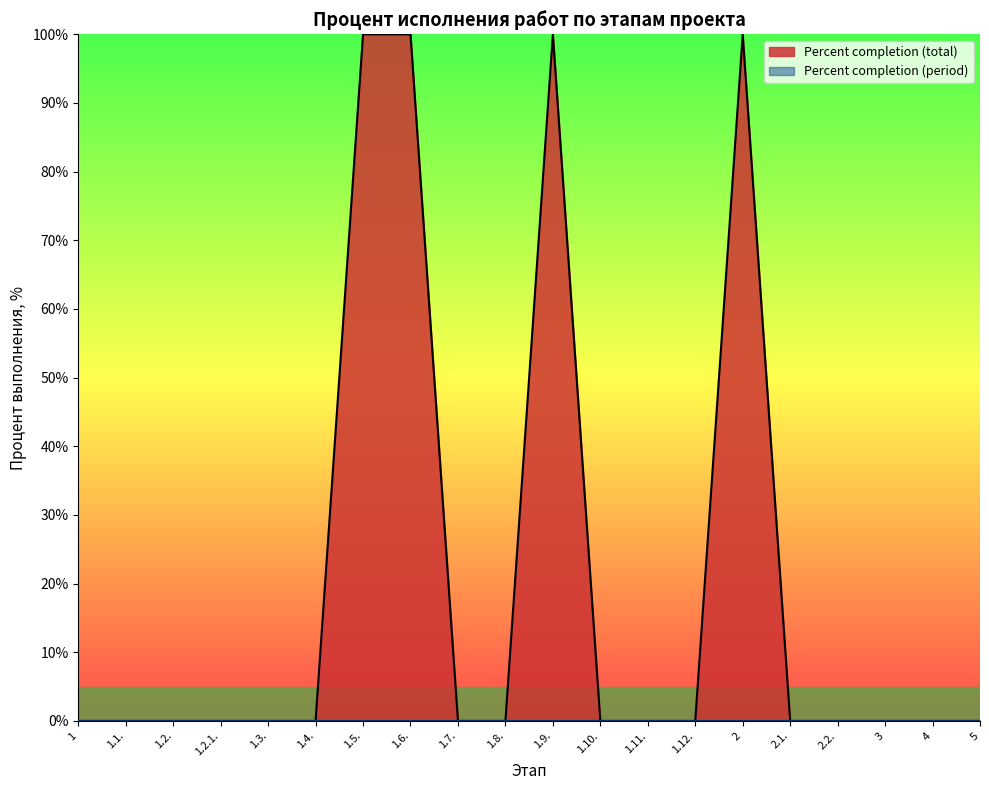

Count the number of categories in the chart.

20